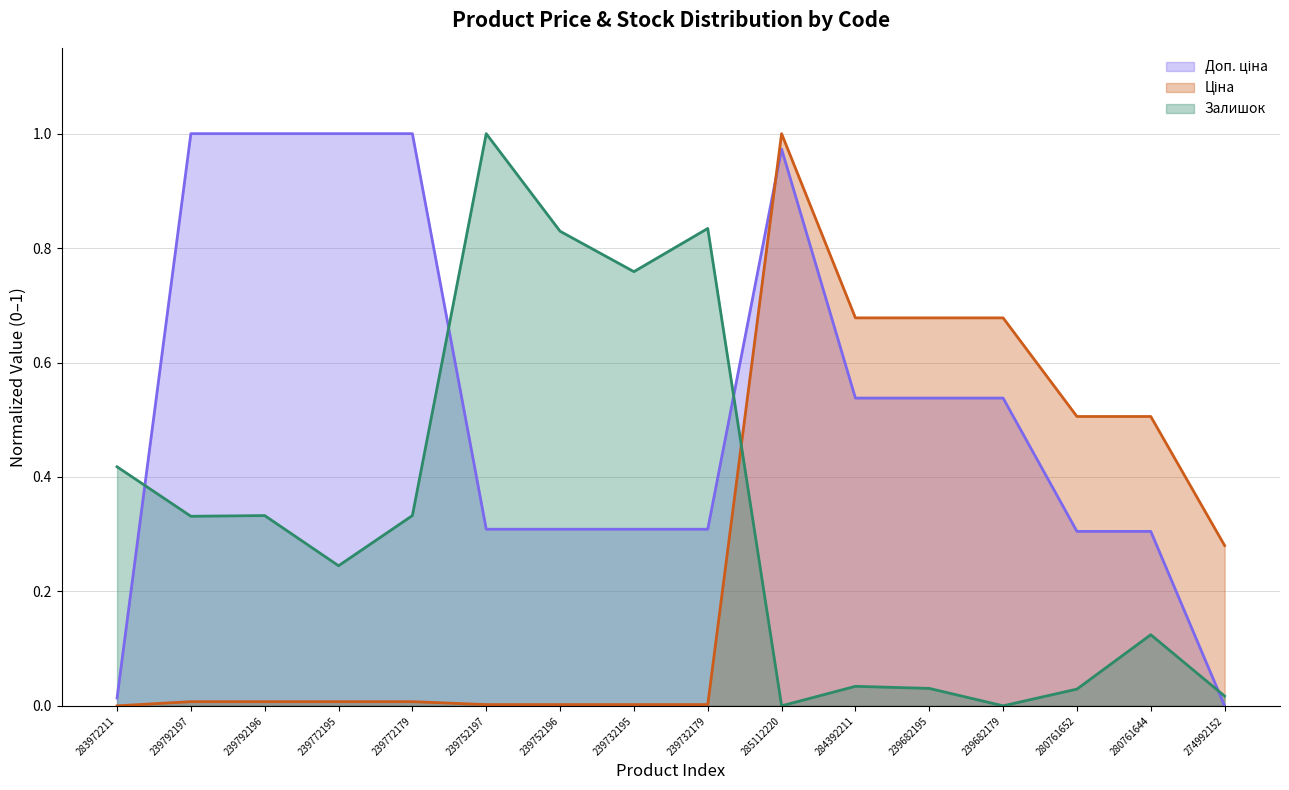

Is it true that Ціна equals 0.7 at 239682195?

True